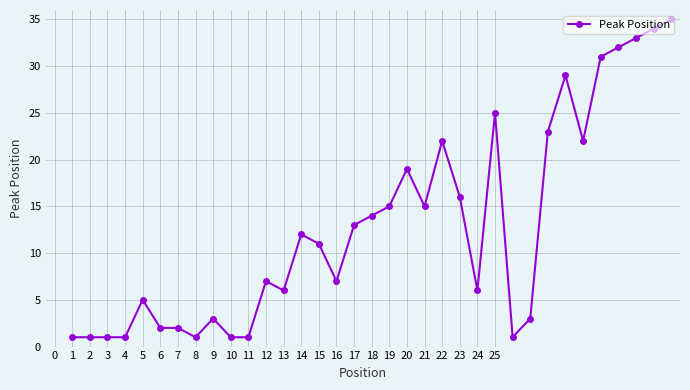

True or false: there are more than 1 points higher than both neighbors.

True